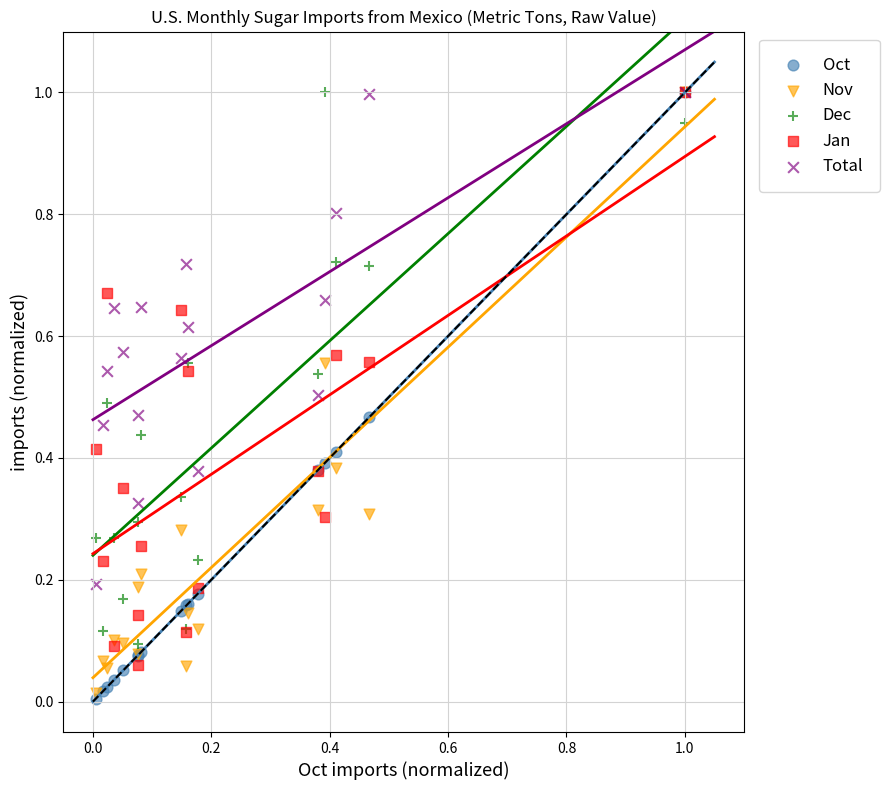

What are all the series names shown in the legend?

Oct, Nov, Dec, Jan, Total